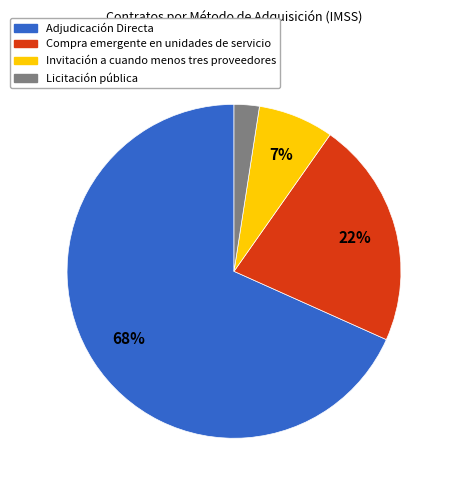

Does Licitación pública represent more than half of the total?

No